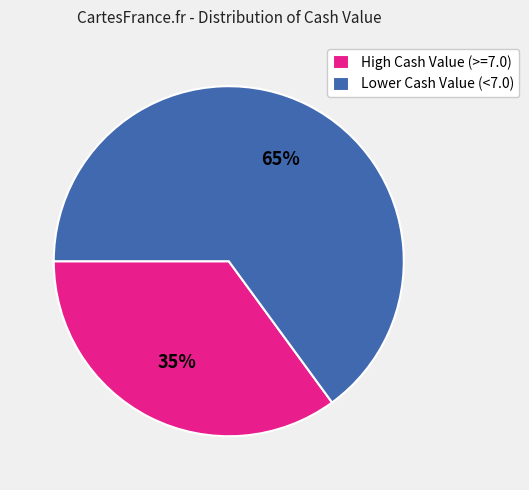

To the nearest percent, what is the average slice percentage?

50%